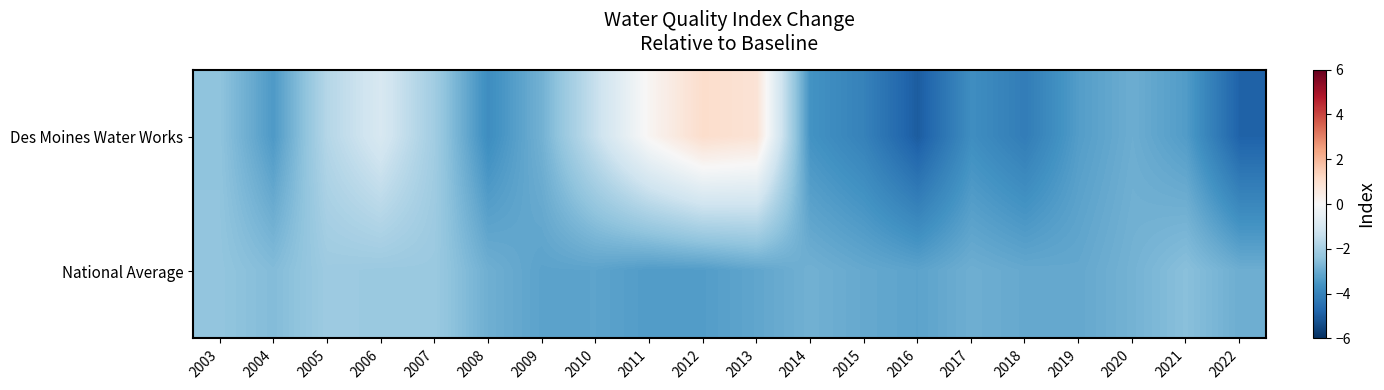

At which category does the chart reach its minimum across all series?

2016